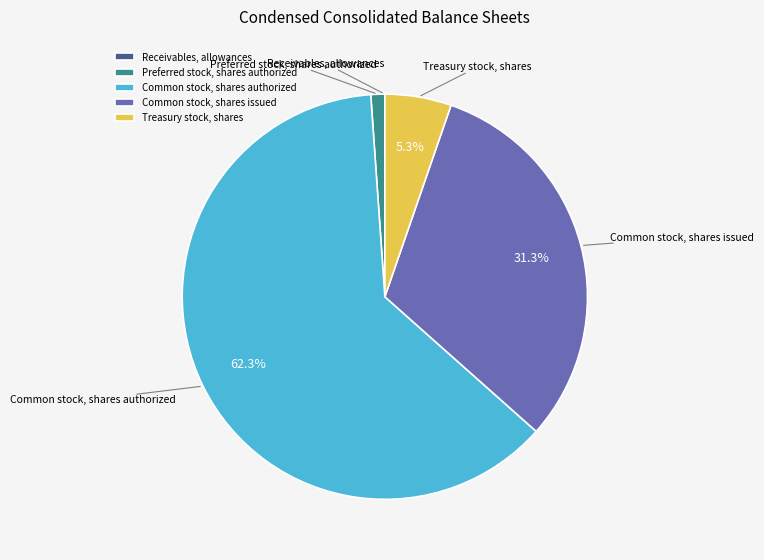

Which category has the biggest portion of the pie?

Common stock, shares authorized